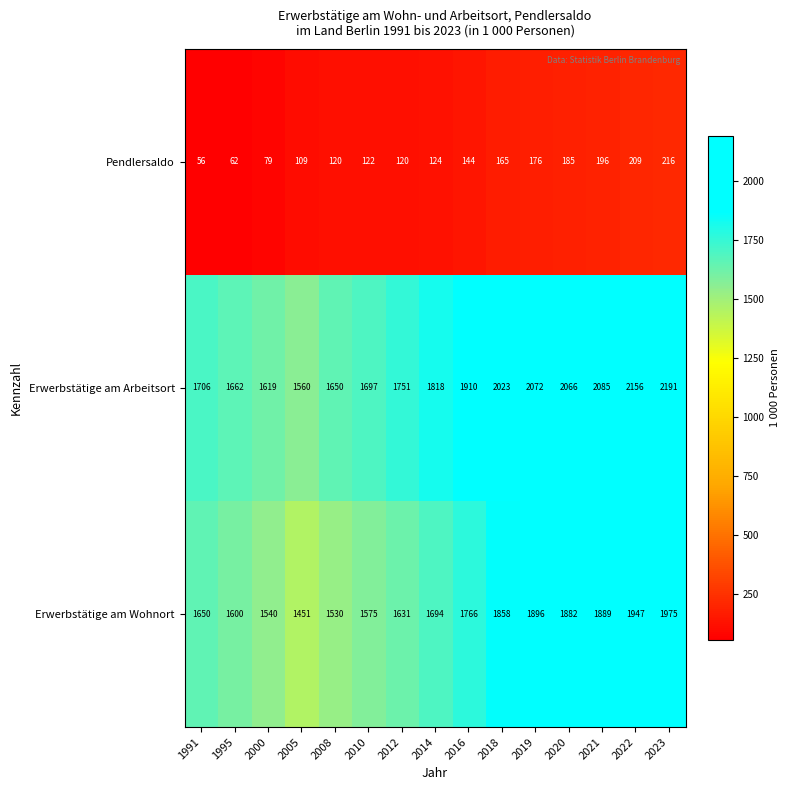

What is the approximate value of Erwerbstätige am Arbeitsort at 2022, to the nearest 50?

2150